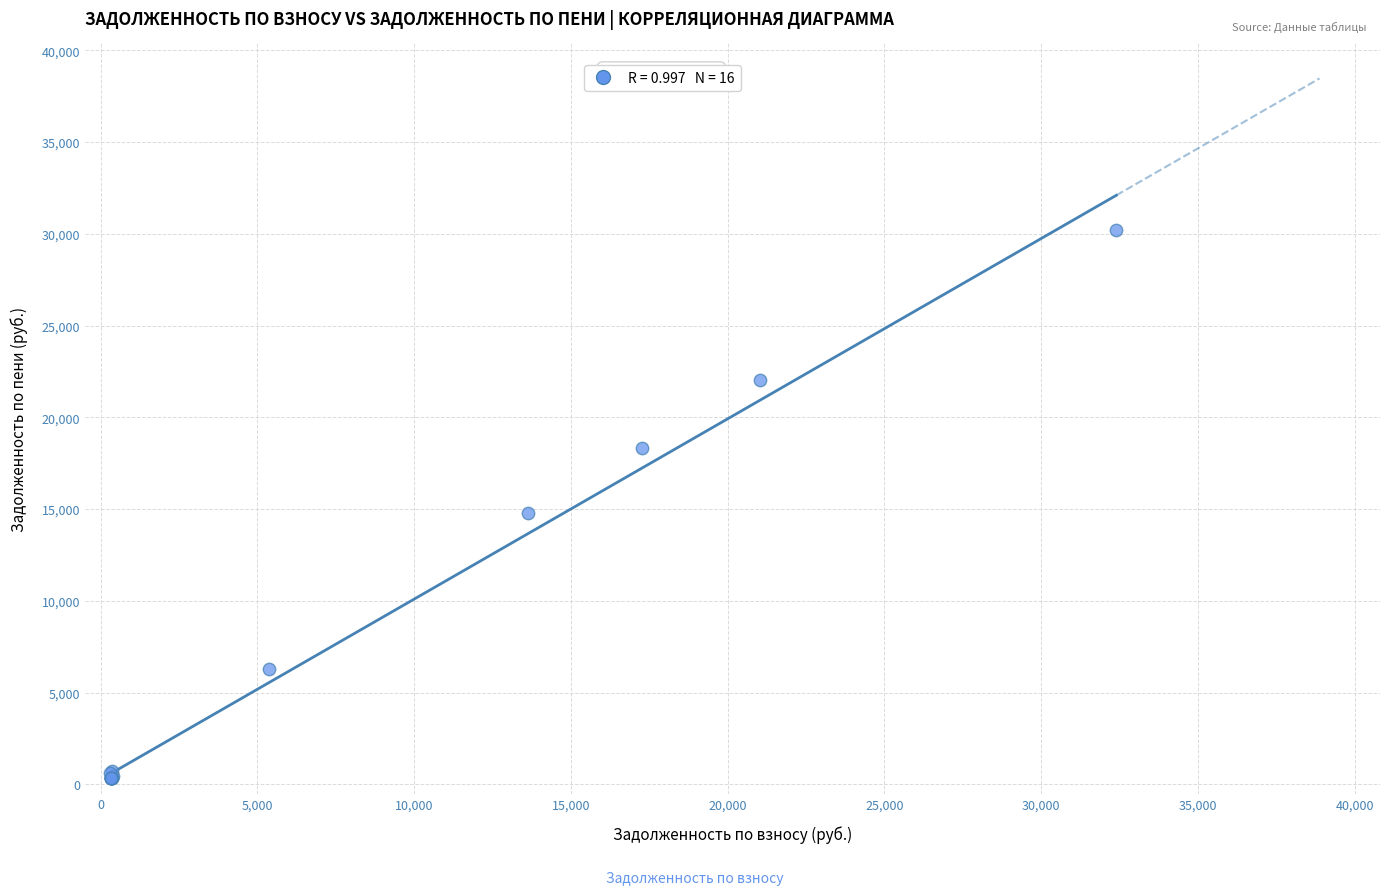

What Y value in the scatter plot is closest to 15270?

14777.5